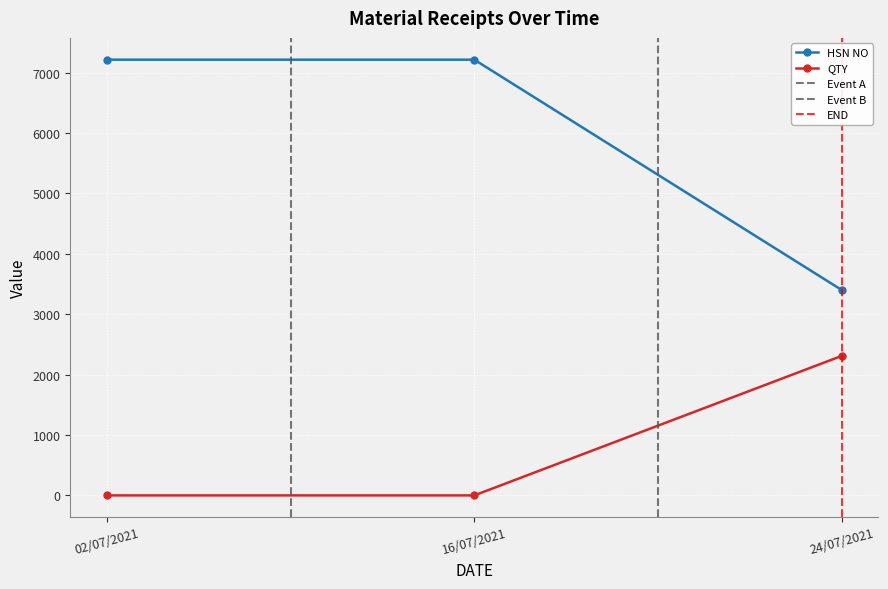

Is this an area chart (filled region under the line)?

No